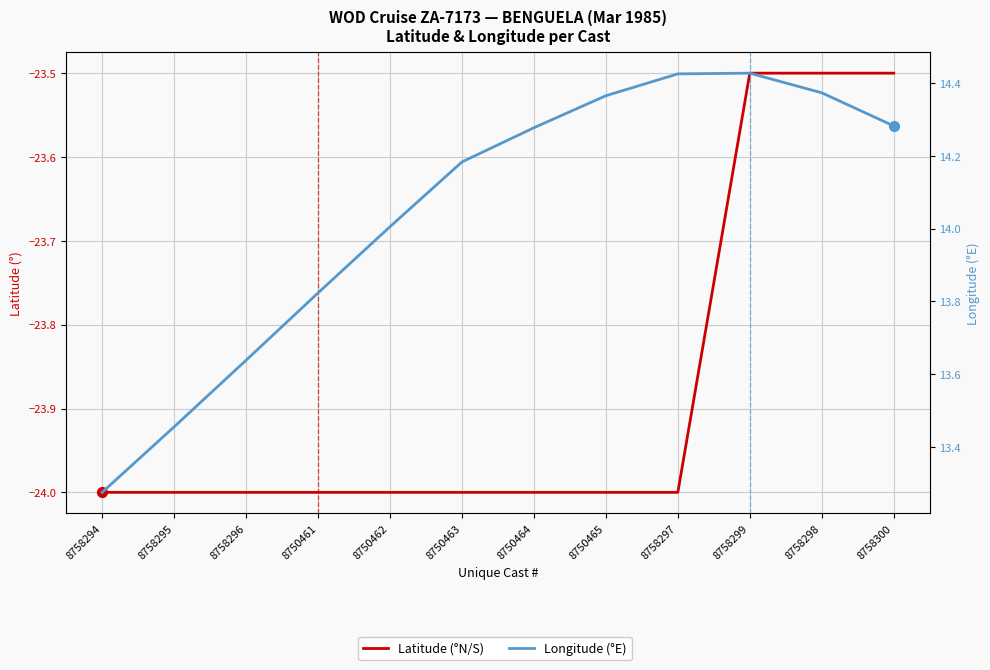

At which category is the sum across all series the highest?

8758299